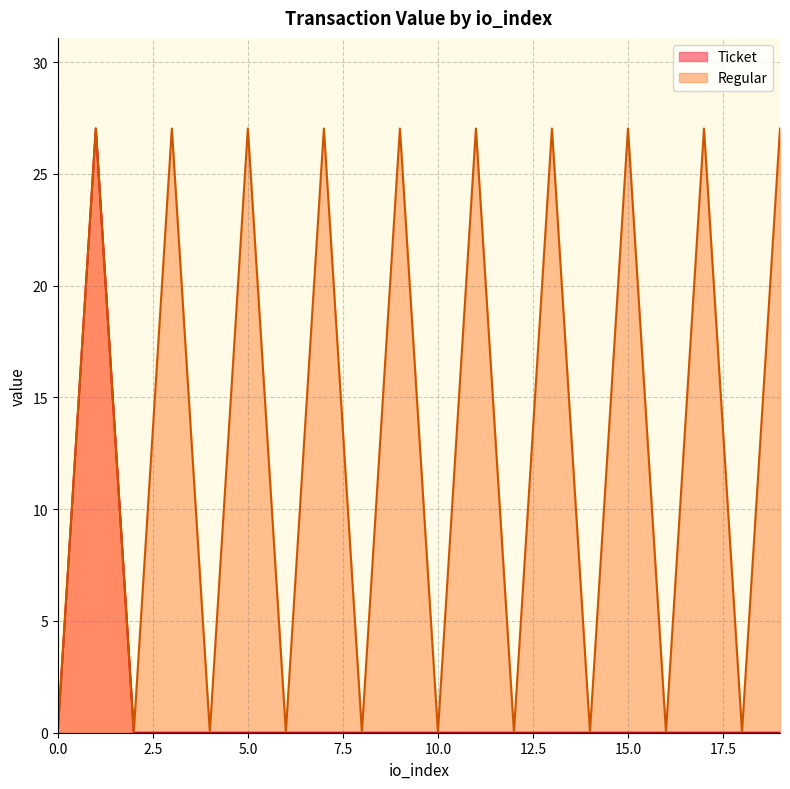

At how many categories does at least one series exceed 3?

10